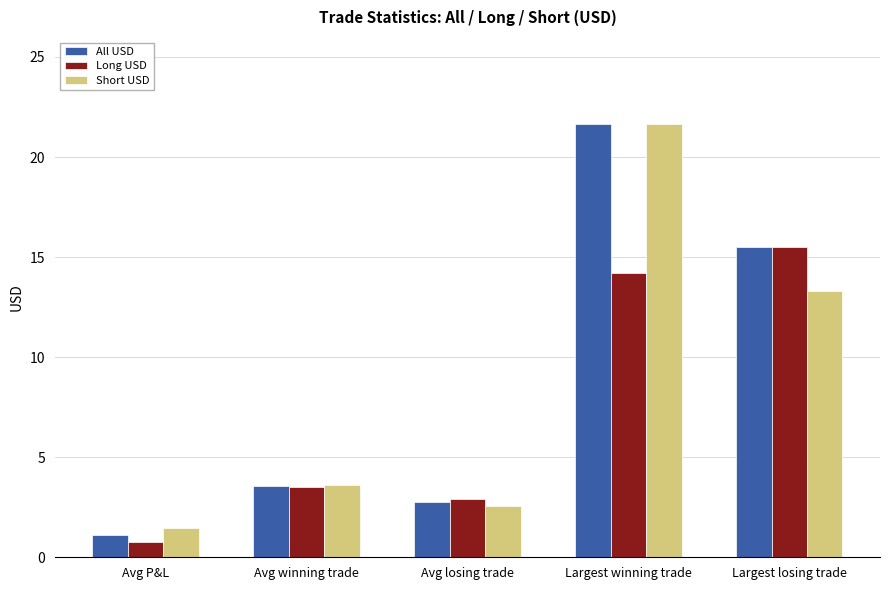

Rank the categories by All USD value from lowest to highest.

Avg P&L, Avg losing trade, Avg winning trade, Largest losing trade, Largest winning trade